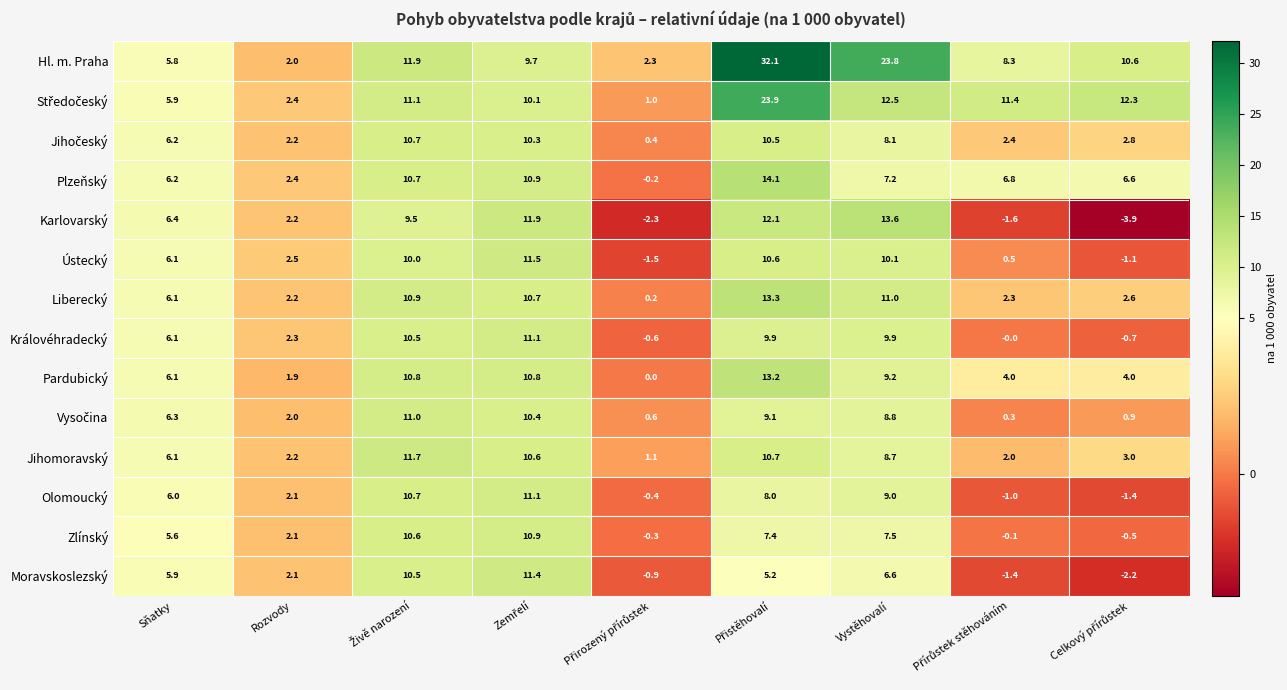

What is the difference between the maximum and minimum values in the Pardubický series?

13.2